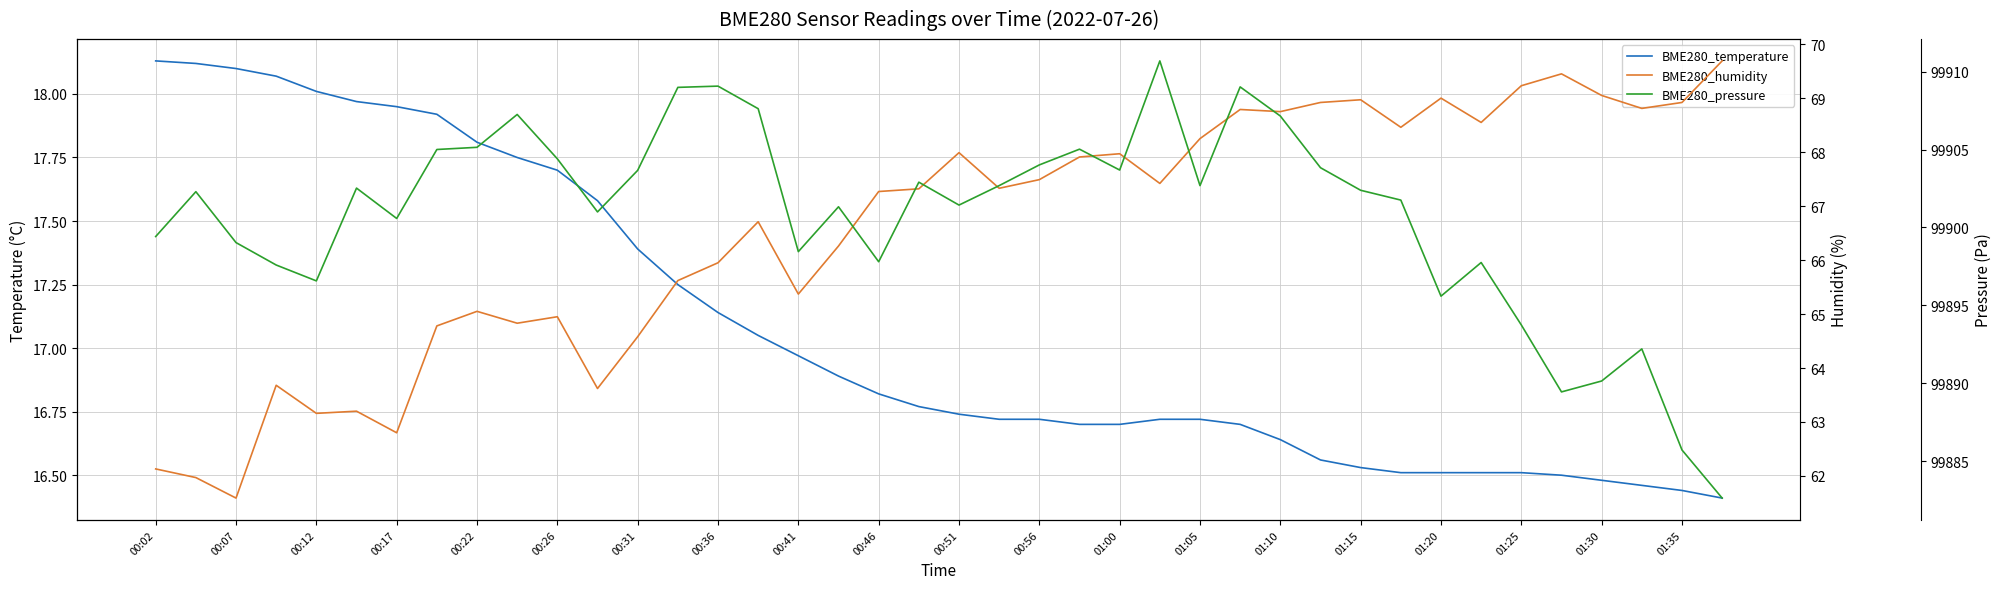

Which has a higher value, 01:35 or 01:15?

01:15